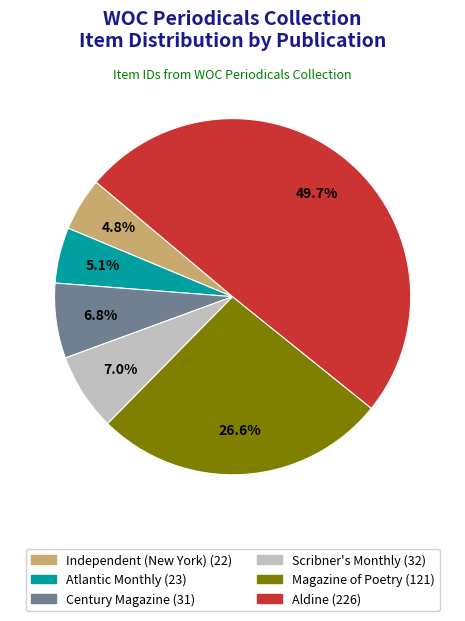

Approximately how many times larger is the value at Scribner's Monthly compared to Magazine of Poetry?

0.3